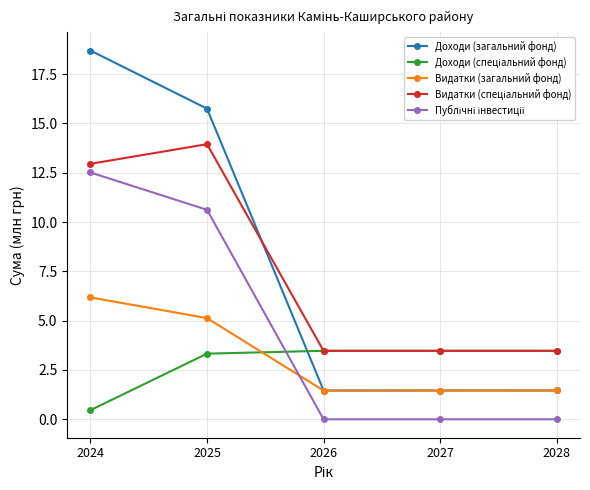

Which series changed the most between 2025 and 2028?

Доходи (загальний фонд)